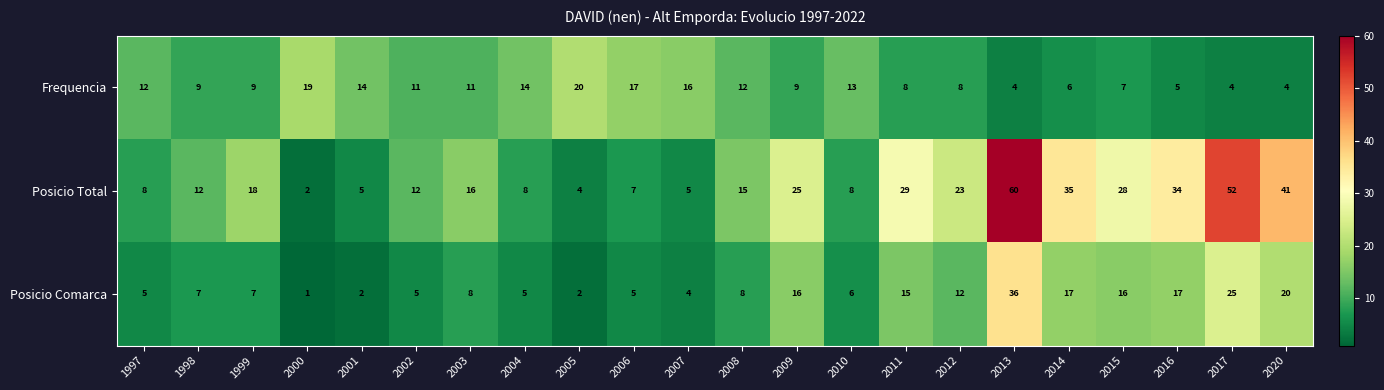

What is the difference between the maximum and minimum values in the Posicio Comarca series?

35